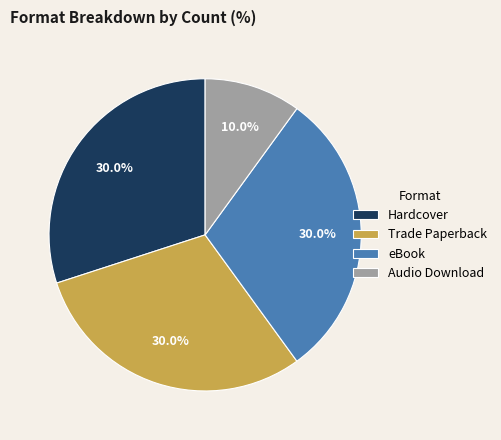

To the nearest percent, what is the combined percentage of Trade Paperback and eBook?

60%